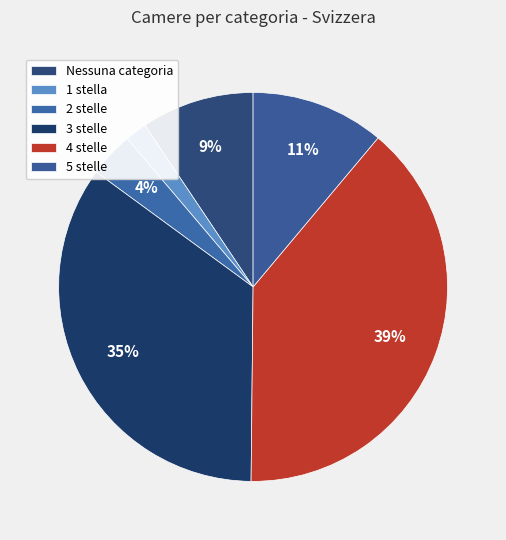

Does 2 stelle account for over 50% of the chart?

No